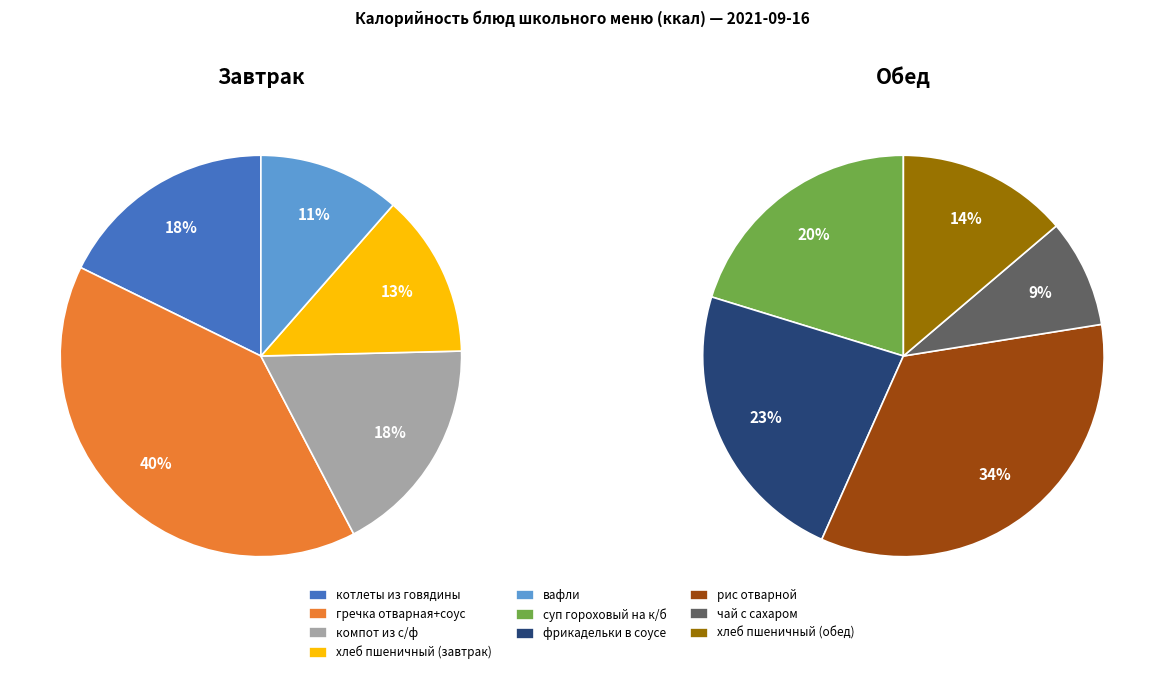

Which slice is the smallest?

чай с сахаром